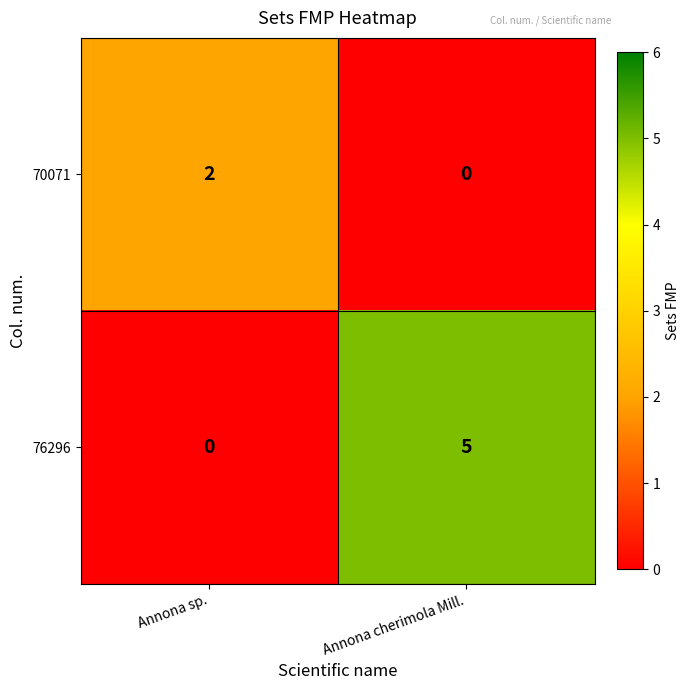

Reading left to right, list all the values displayed in this chart.

70071: 2	0
76296: 0	5